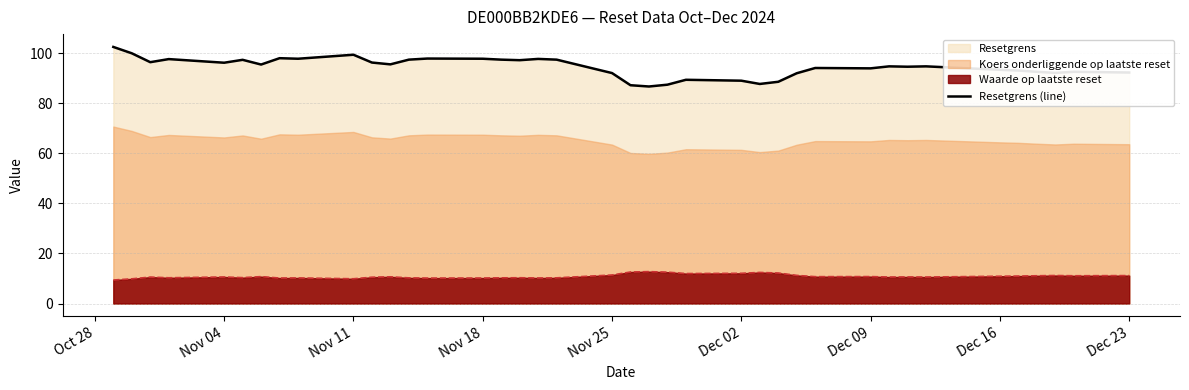

The value of Waarde op laatste reset at Nov 25 is 19.8. True or false?

False